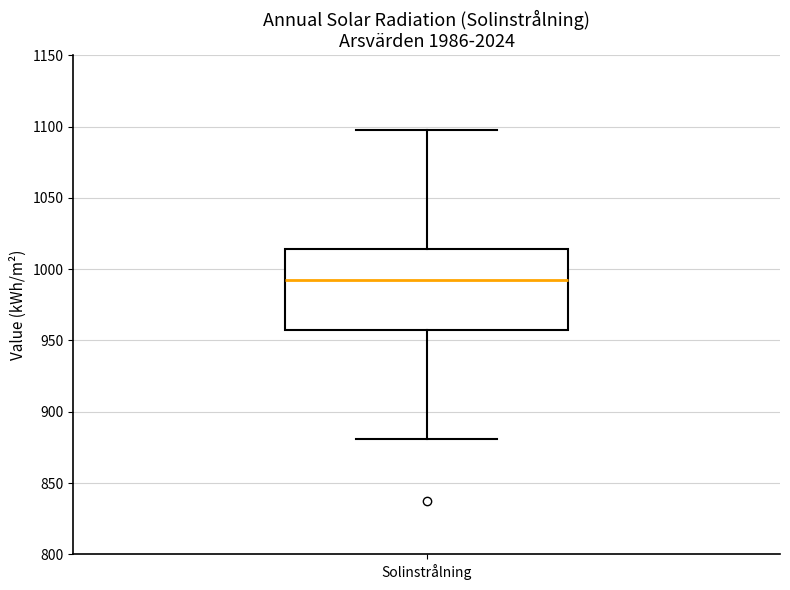

Where is the upper edge of the box for Solinstrålning on the y-axis? The values are not printed on the chart, so give them approximately, as read against the axis.

1015